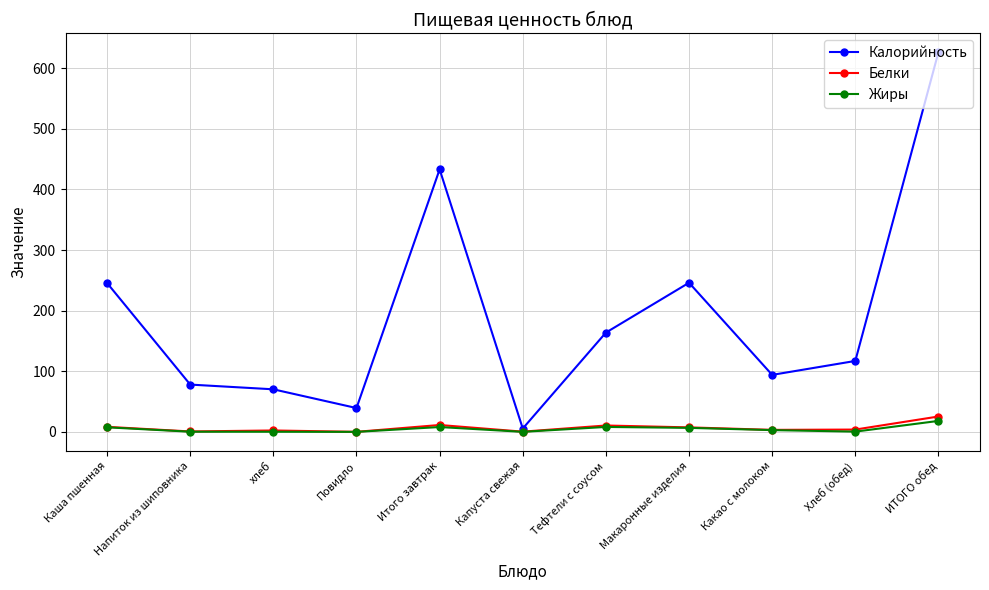

How many data points in Калорийность are less than 117?

5